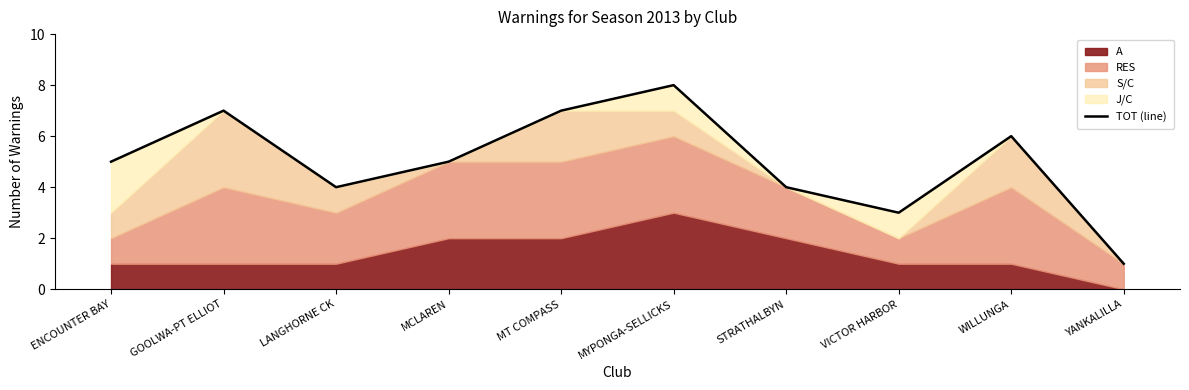

Does the chart display data point markers on the line(s)?

No